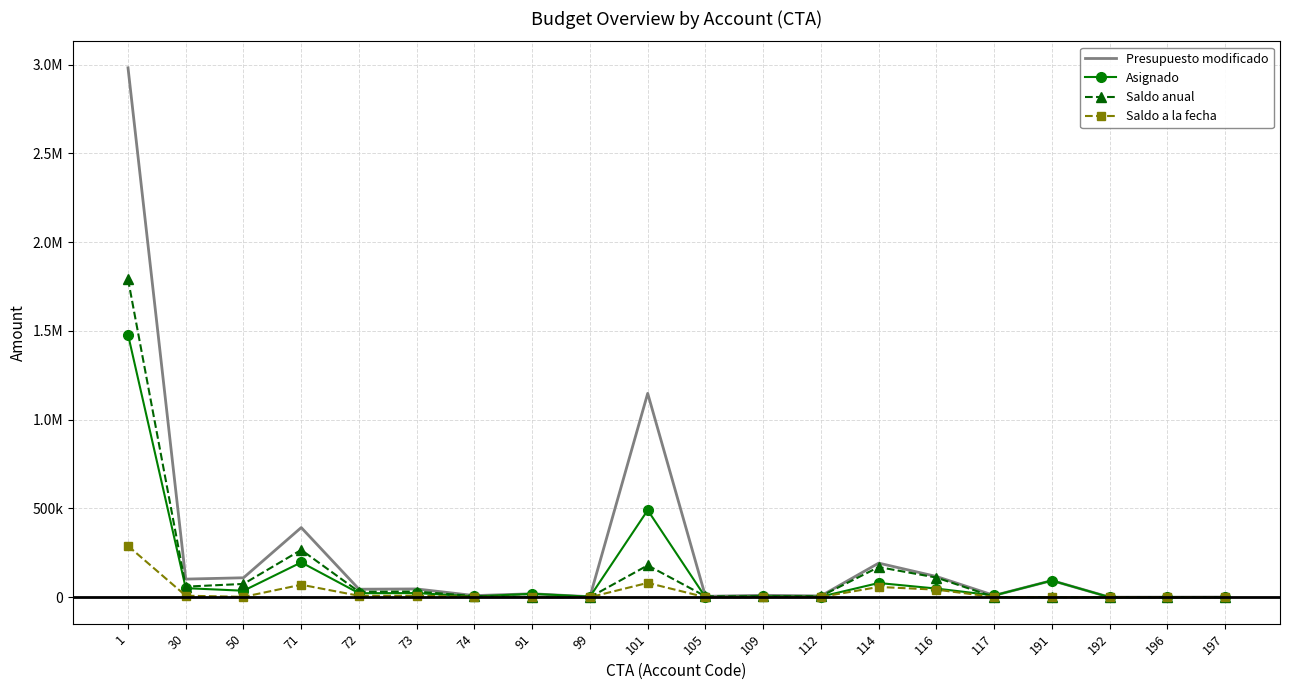

Reading left to right, list all the values displayed in this chart.

Presupuesto modificado: 2981700.0	102000.0	109450.0	392313.0	45068.0	46598.0	9013.0	19400.0	2900.0	1148141.0	5041.0	10825.0	7254.0	192000.0	116742.0	10000.0	93845.0	3.0	230.0	662.0
Asignado: 1479450.0	51000.0	36485.0	196155.0	22532.0	23294.0	4507.0	19400.0	2900.0	490133.0	43.0	5827.0	3025.0	80000.0	48645.0	10000.0	93845.0	3.0	230.0	662.0
Saldo anual: 1791148.3	59500.0	74838.8	266447.3	30623.1	31926.1	6176.6	1226.7	79.7	179346.4	5041.0	5359.8	5743.9	169824.3	110641.4	1140.4	0.1	0.0	45.0	0.0
Saldo a la fecha: 288898.3	8500.0	1873.8	70289.3	8087.1	8622.1	1670.6	1226.7	79.7	80625.7	43.0	361.8	1514.9	57824.3	42544.4	1140.4	0.1	0.0	45.0	0.0